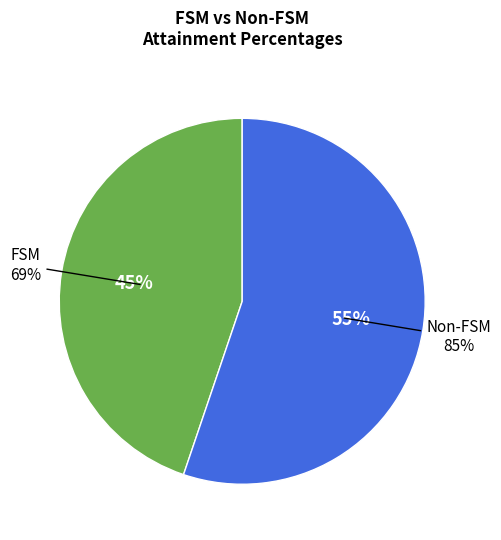

What is the smallest slice in the pie chart?

FSM